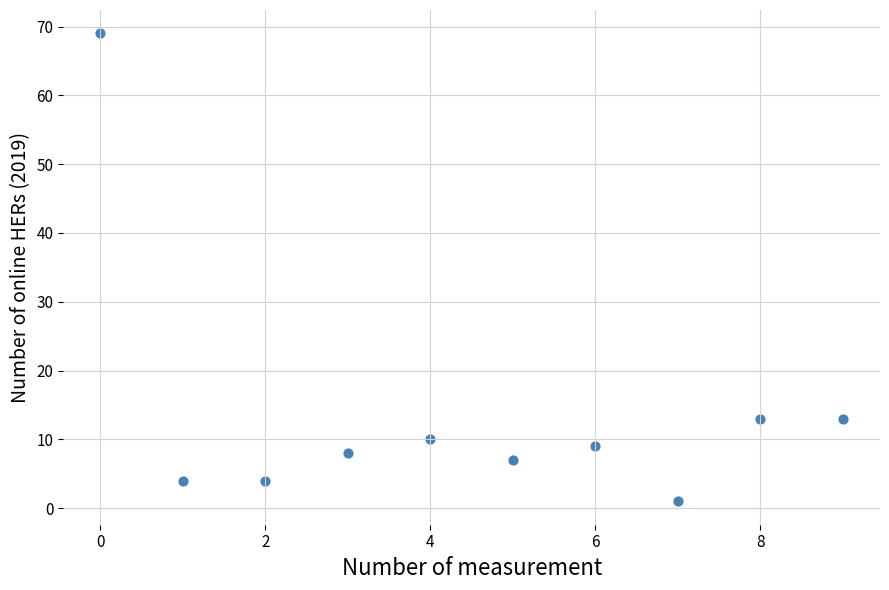

What is the range of Y values (max minus min)?

68